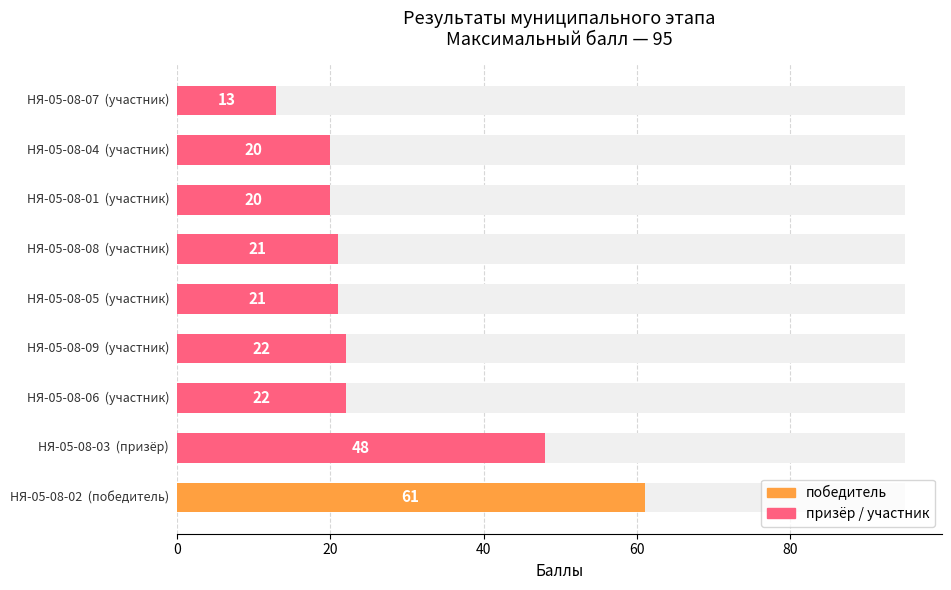

Which has a higher value, 100 or 7?

100